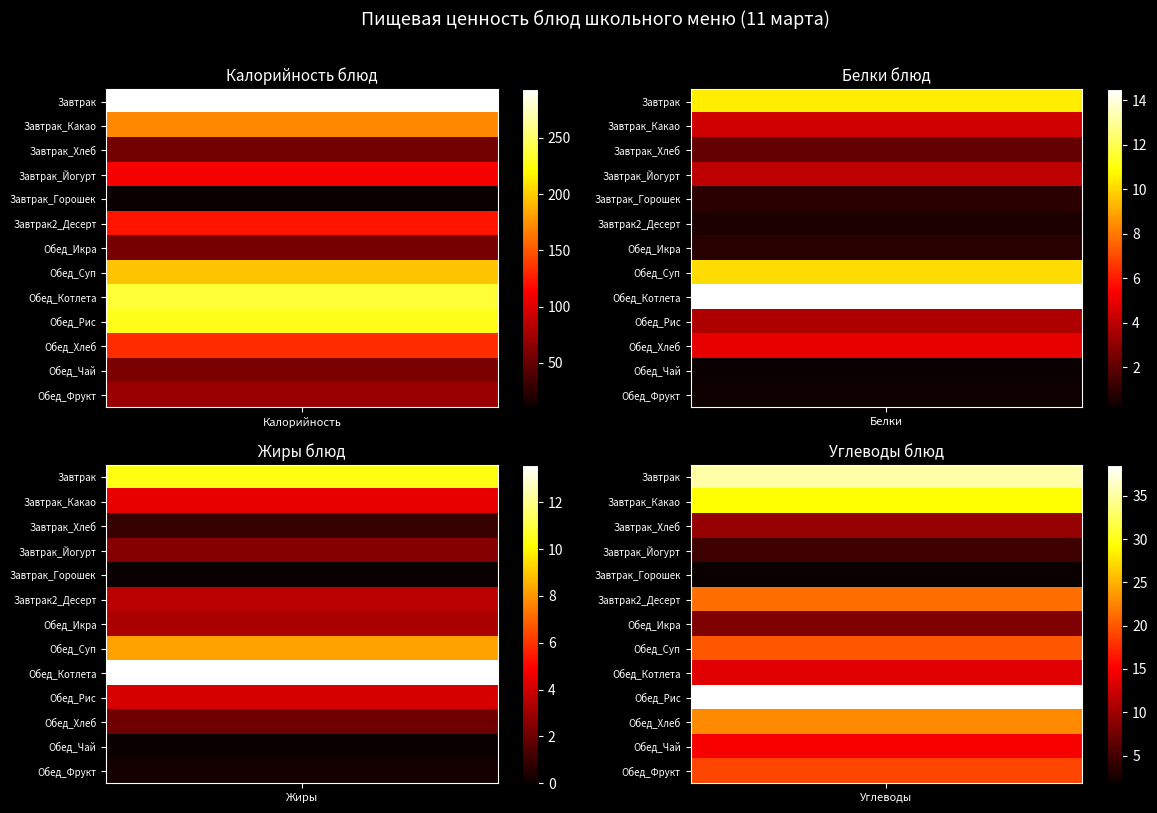

The Завтрак_Какао series shows 6.1 at Жиры. True or false?

False